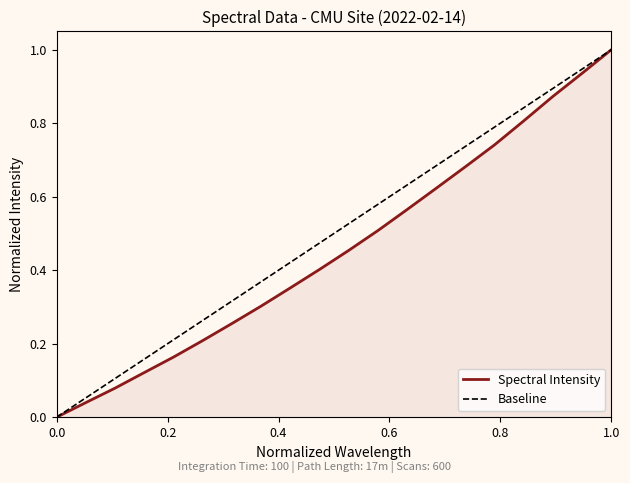

What is the maximum value for Spectral Intensity?

1.0